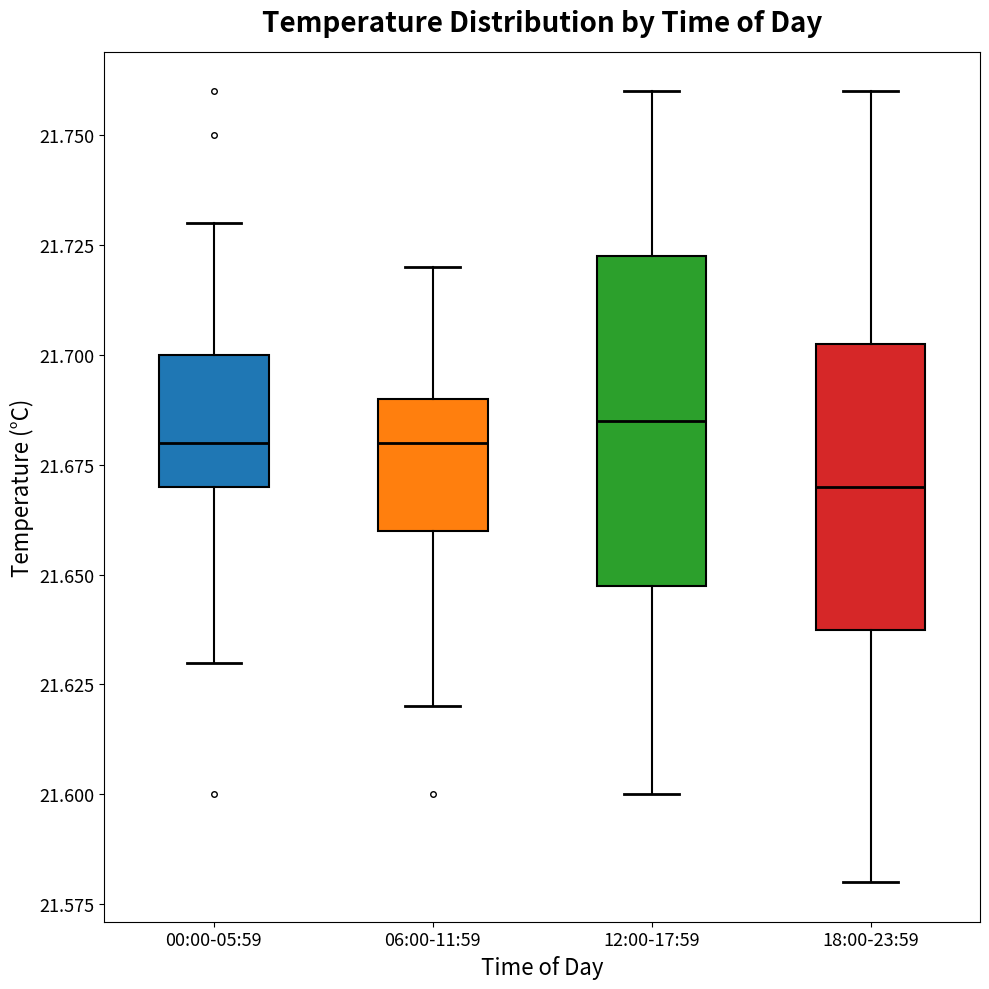

Comparing the boxes themselves (not the whiskers), which one is the tallest?

12:00-17:59